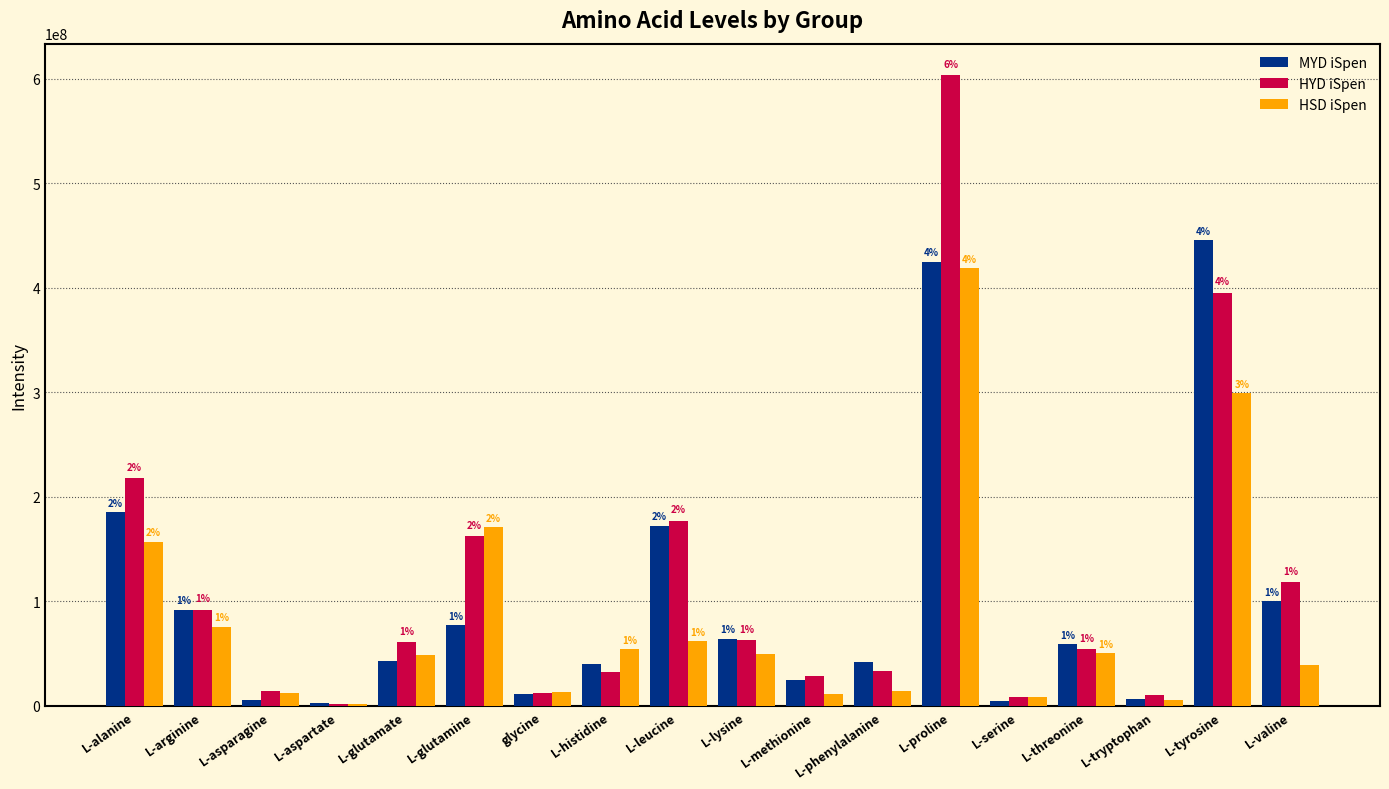

What is the sum of the HYD iSpen values at L-tryptophan and L-phenylalanine?

43672990